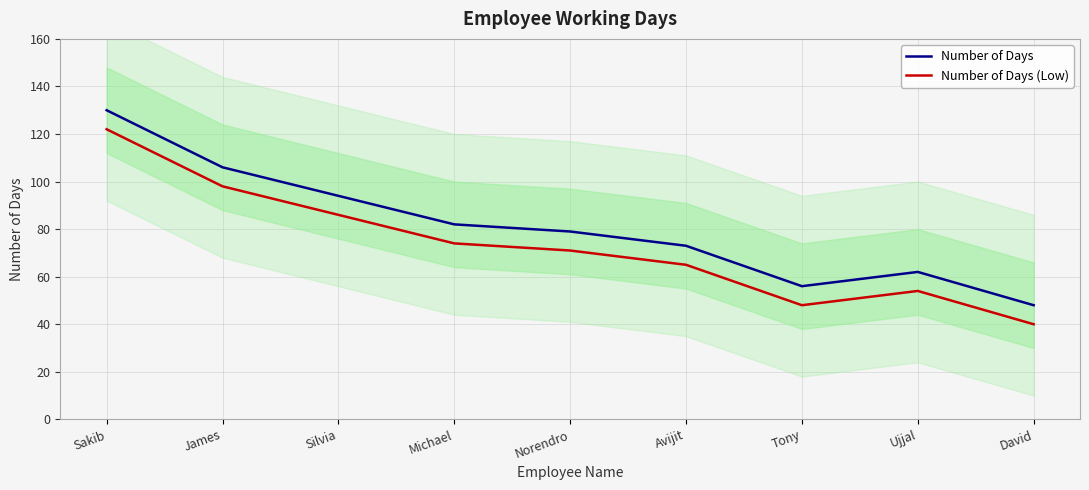

What is the maximum value shown in the chart?

130